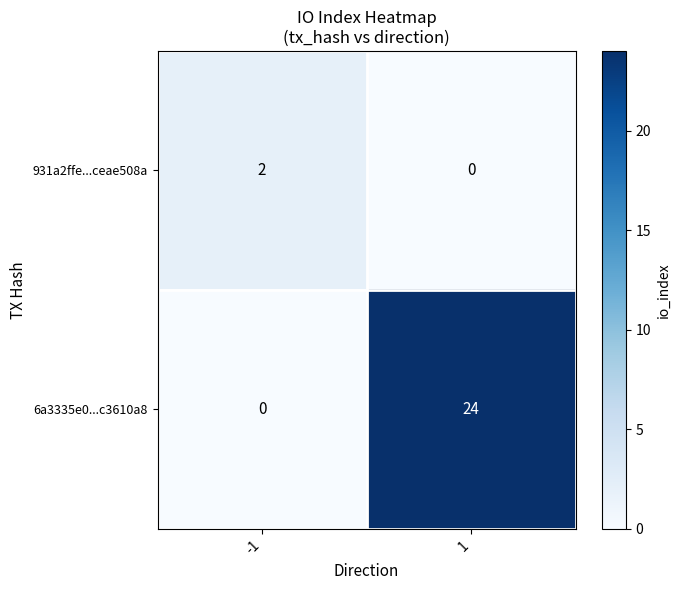

Reading right to left, what are all the values shown in this chart?

931a2ffe...ceae508a: 0	2
6a3335e0...c3610a8: 24	0